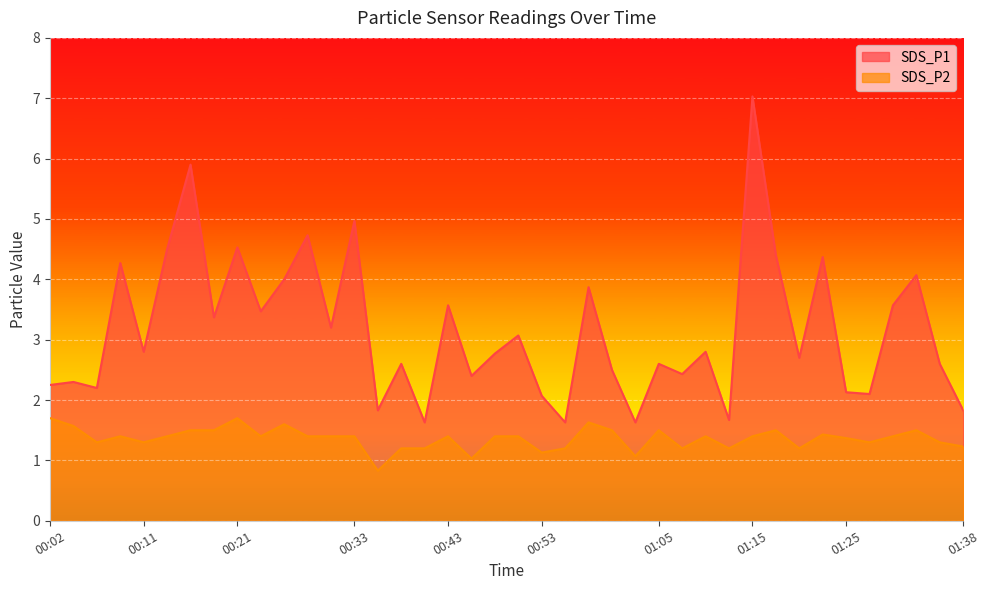

What is the maximum value shown in the chart?

7.0